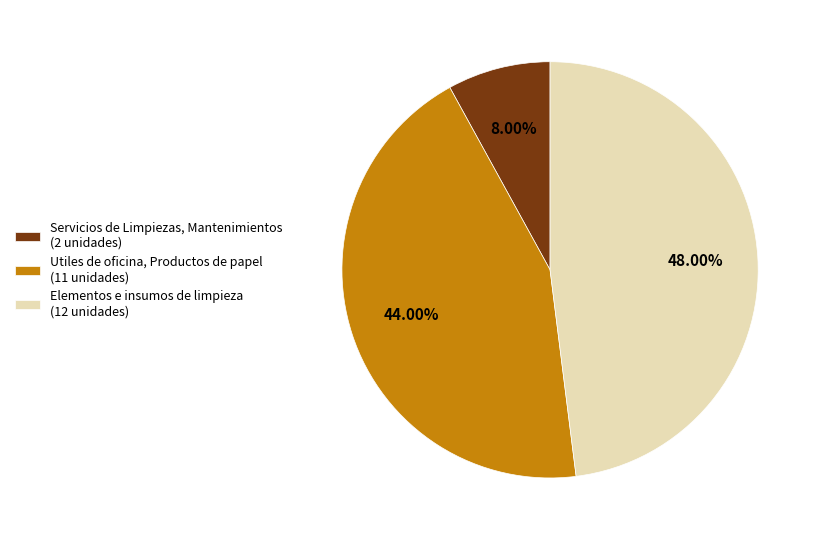

Does Servicios de Limpiezas, Mantenimientos represent more than half of the total?

No